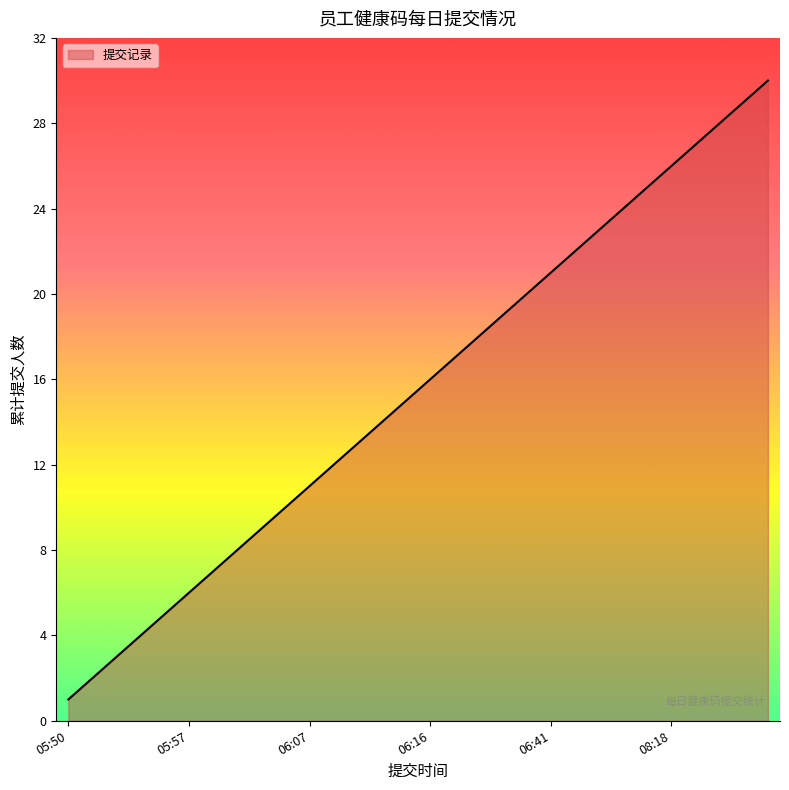

What is the difference between the maximum and minimum values?

29